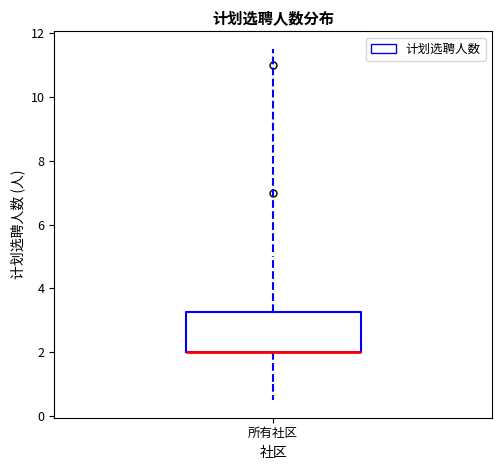

Read this box plot against the y-axis: the position of the median line, the range covered by the box, and the ends of both whiskers. The values are not printed on the chart, so give them approximately, as read against the axis.

median 2.0 (drawn on the box's lower edge), box 2.0 to 3.2, whiskers 1.0 to 5.0